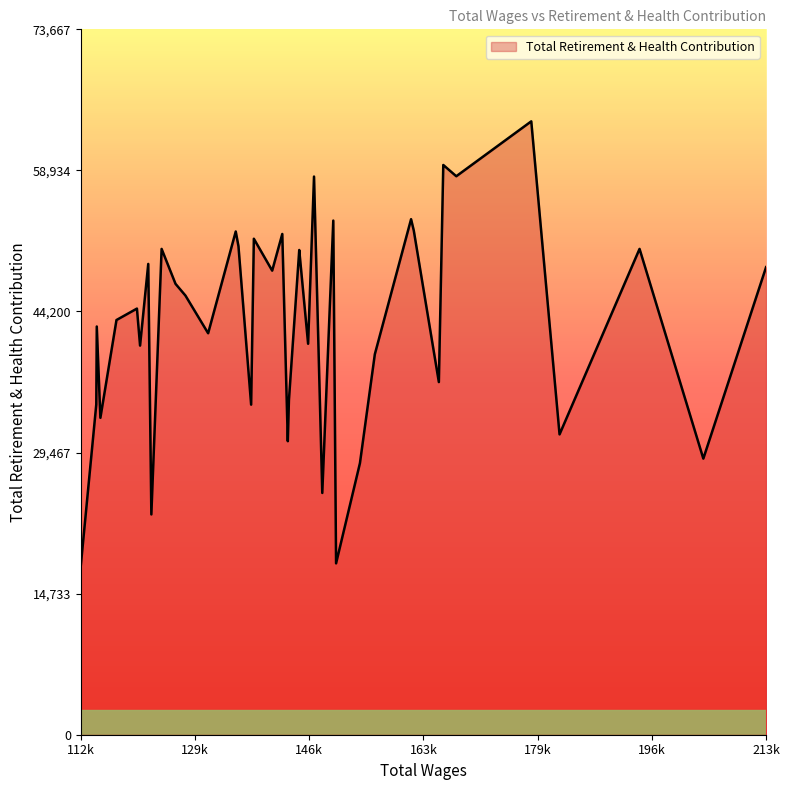

What is the smallest value displayed?

17639